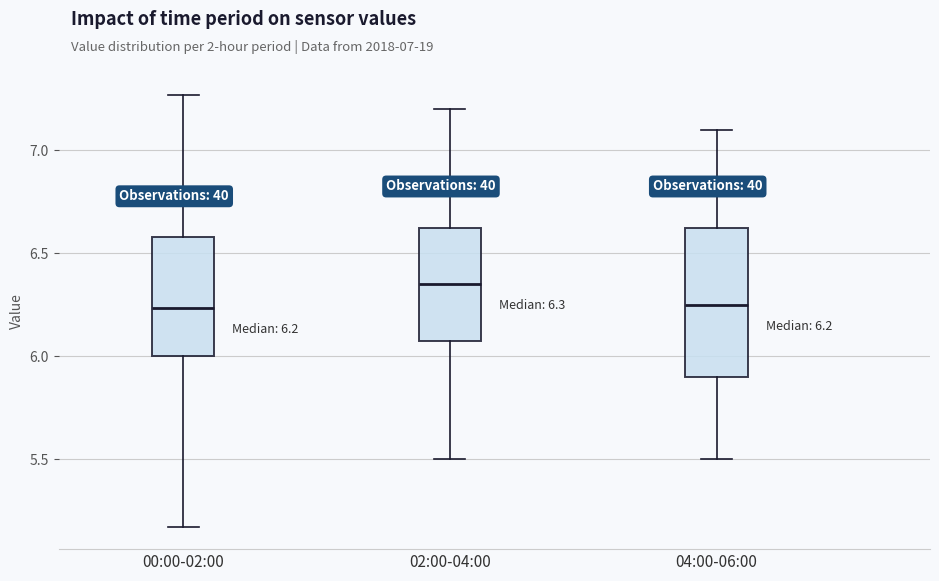

Which box is the tallest, from its lower edge to its upper edge?

04:00-06:00